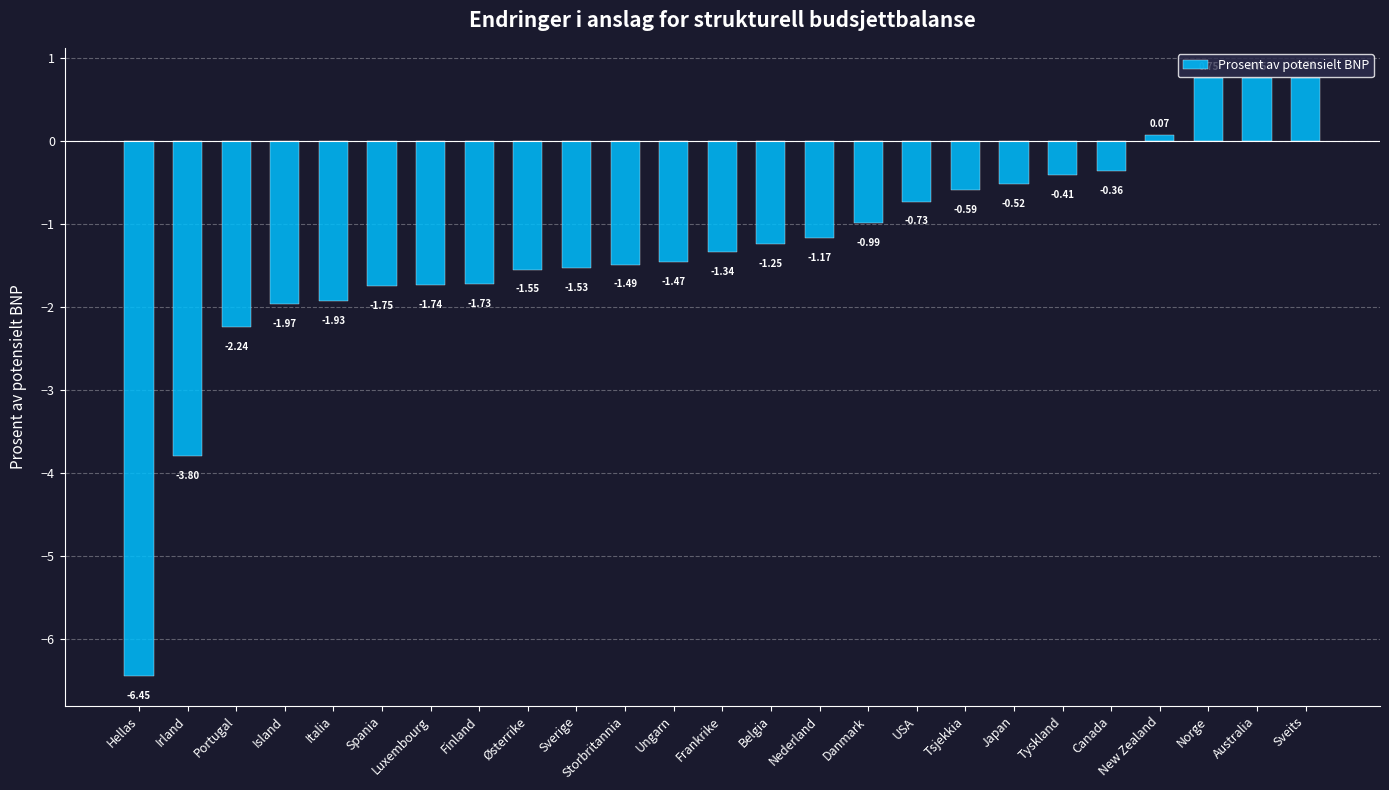

How many negative values are there?

21